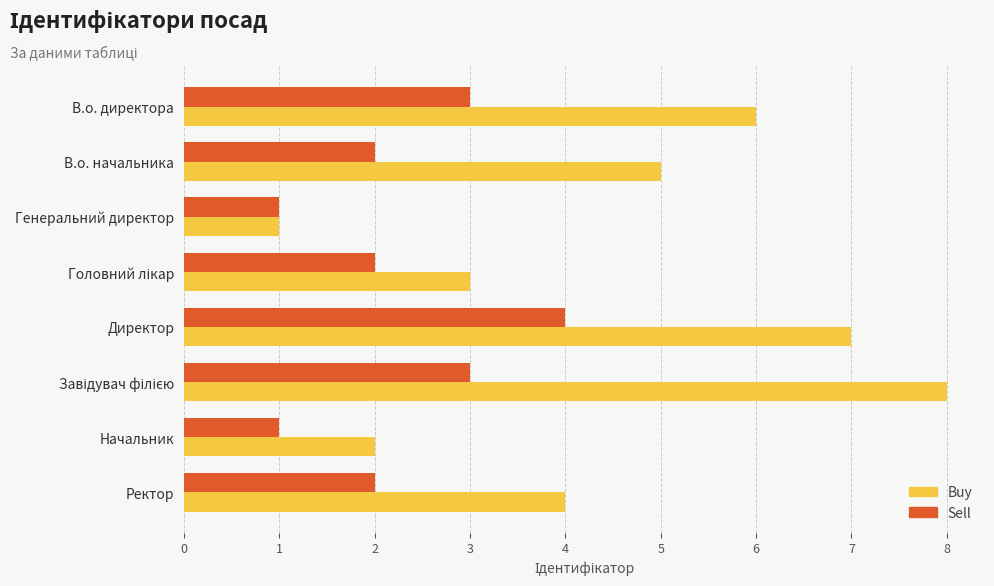

The value of Sell at Ректор is 2. True or false?

True